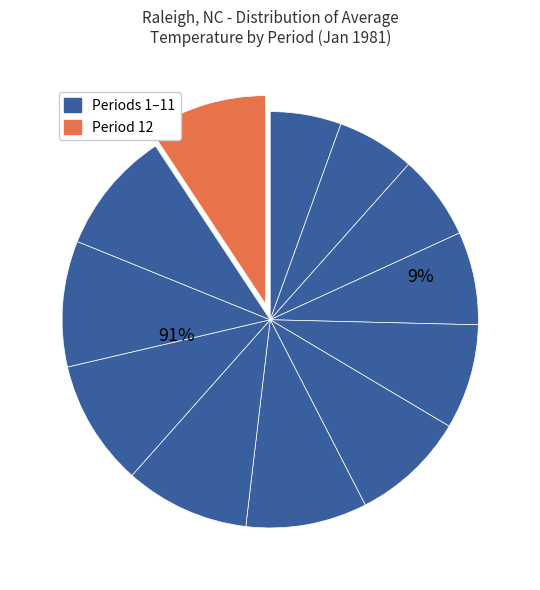

To the nearest percent, what percentage of the pie is Period 5?

8%